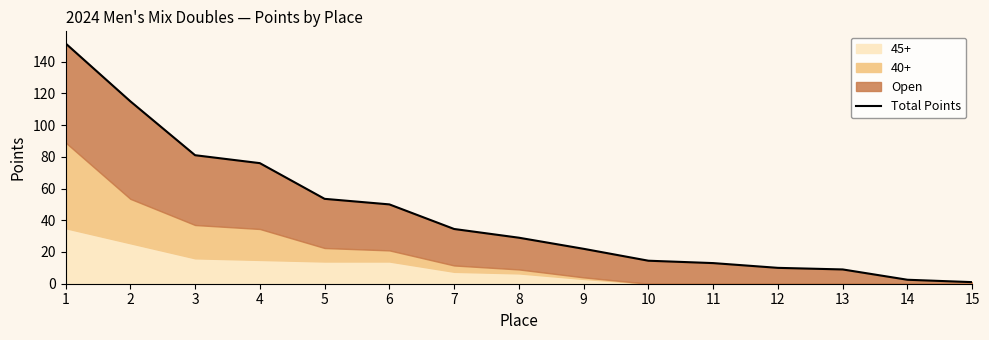

What is the average value?

44.2